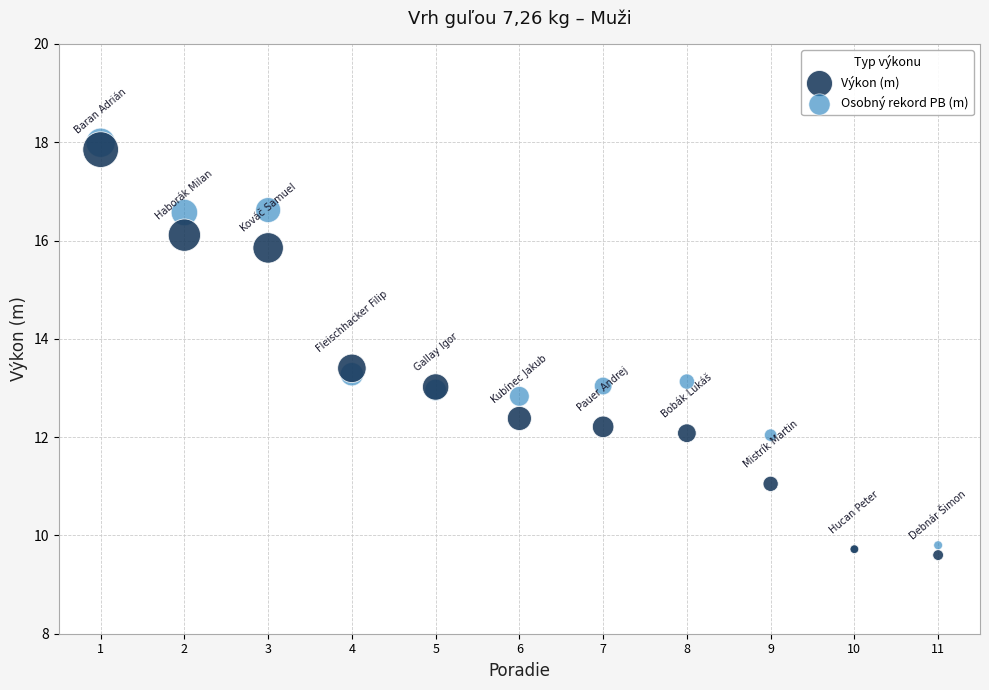

Which series reaches the maximum Y coordinate?

Osobný rekord PB (m)